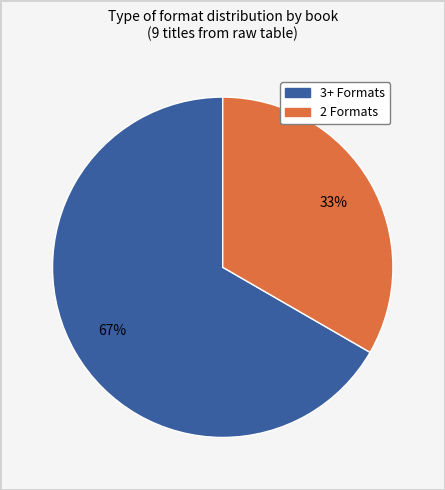

To the nearest percent, what is the average slice percentage?

50%